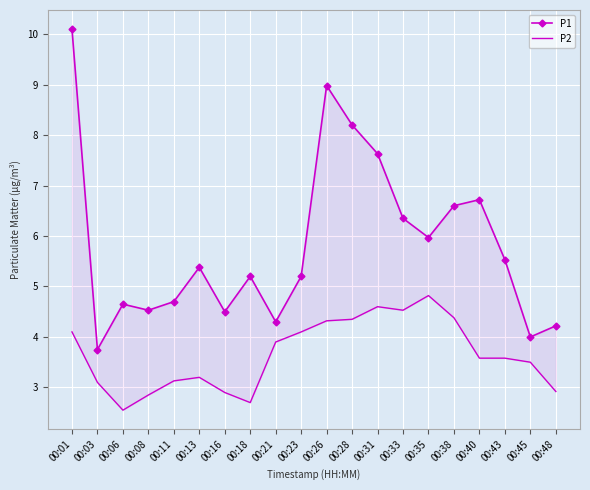

What is the sum of the P1 values at 00:03 and 00:31?

11.4